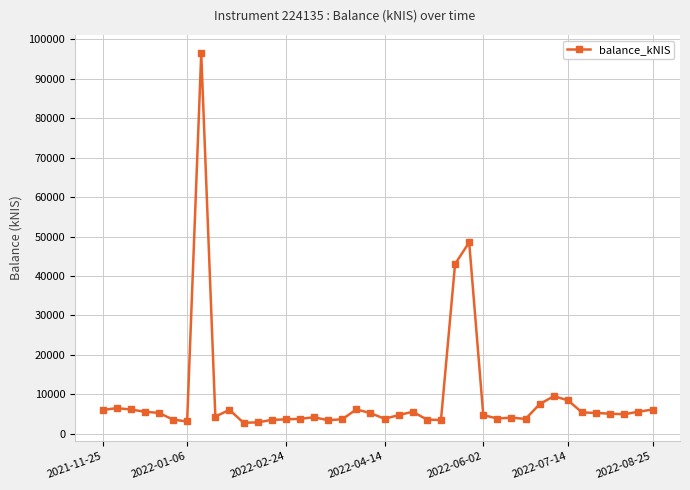

What is the value of the 28th point from the left?

4719.7